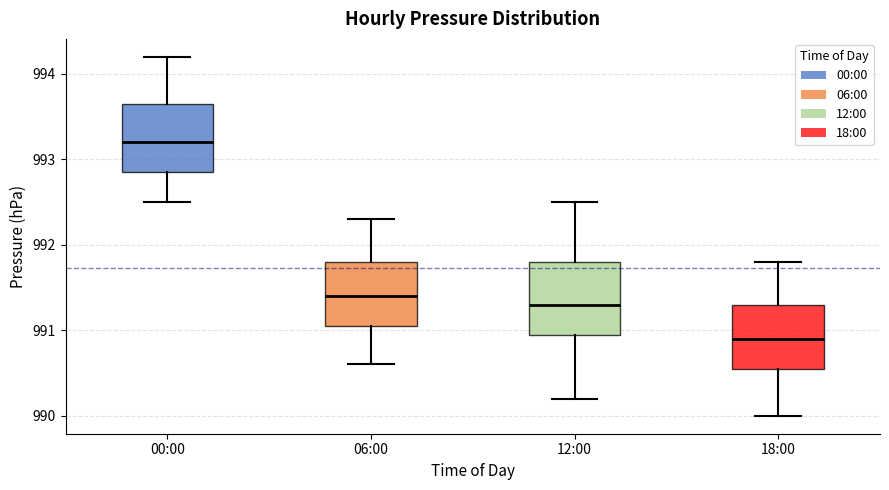

Reading left to right, read every box against the y-axis: the position of its median line, the range the box covers, and the ends of its whiskers. The values are not printed on the chart, so give them approximately, as read against the axis.

00:00: median 993.2, box 992.9 to 993.7, whiskers 992.5 to 994.2
06:00: median 991.4, box 991.1 to 991.8, whiskers 990.6 to 992.3
12:00: median 991.3, box 991.0 to 991.8, whiskers 990.2 to 992.5
18:00: median 990.9, box 990.6 to 991.3, whiskers 990.0 to 991.8